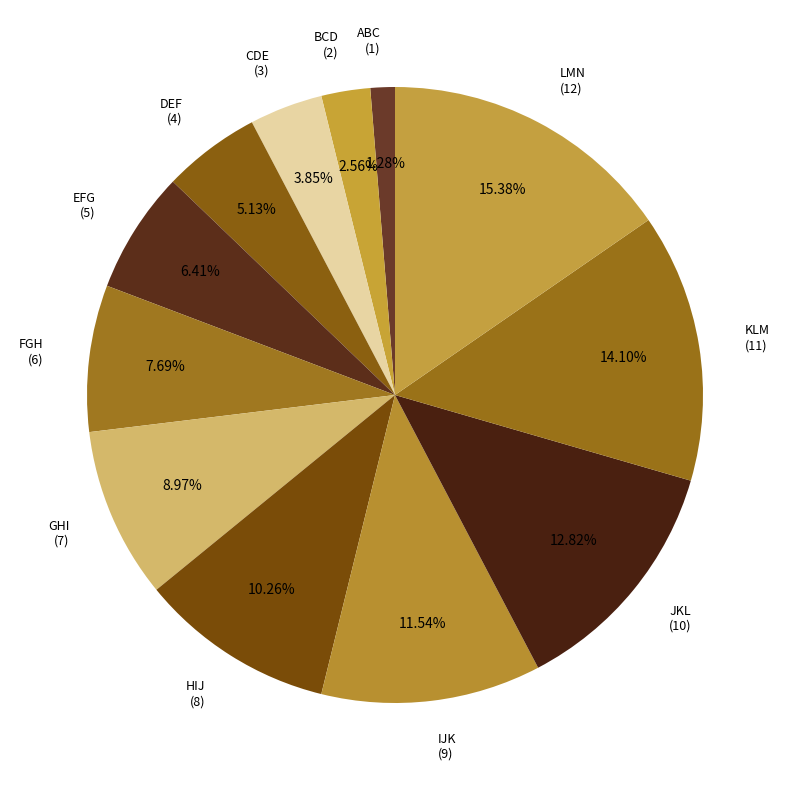

What is the smallest slice in the pie chart?

ABC